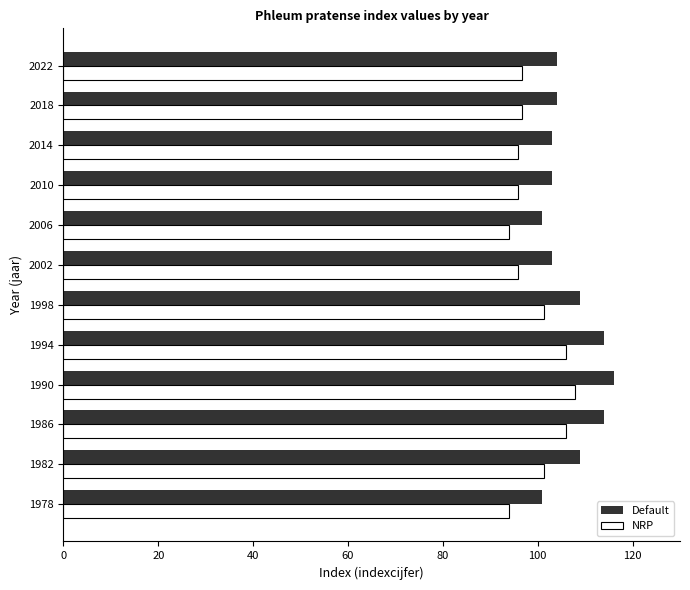

What is the average value of the Default series?

106.8